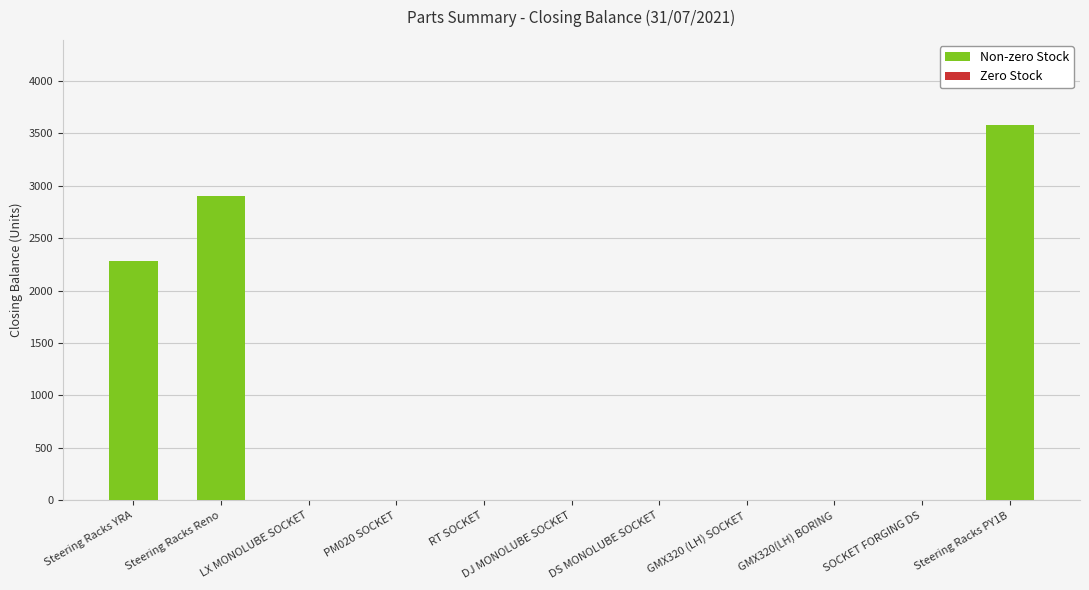

What is the sum of all values?

8759